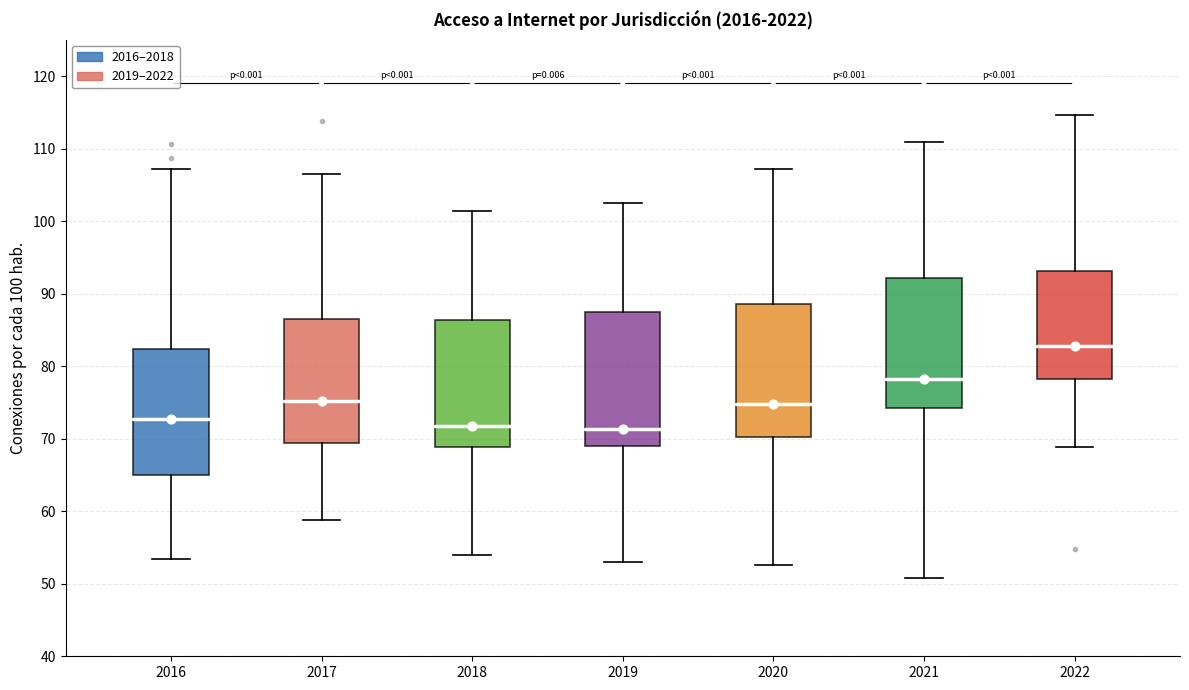

Which box has the highest median line?

2022